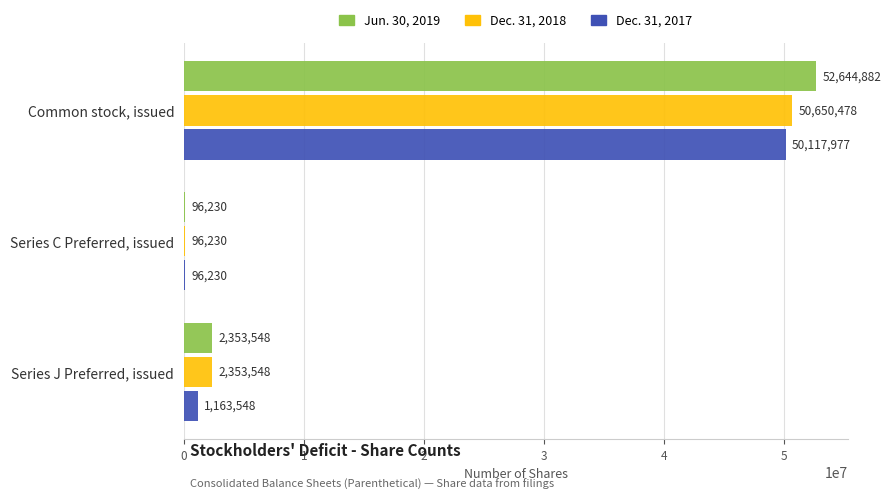

Which series has the largest total across all categories?

Jun. 30, 2019